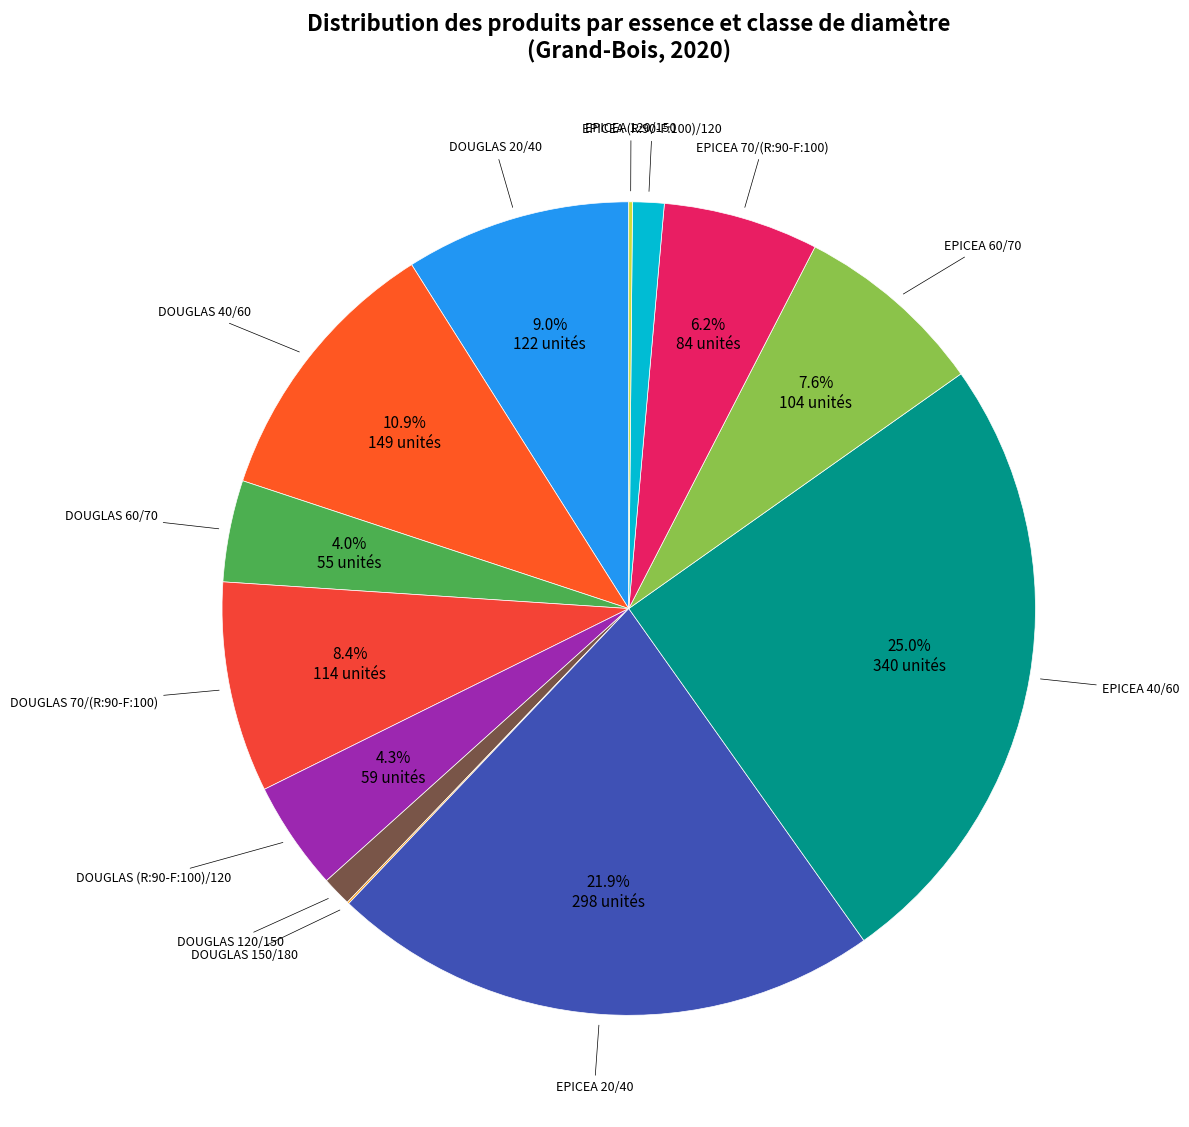

Is the sum of EPICEA 40/60 and EPICEA 20/40 greater than half?

No